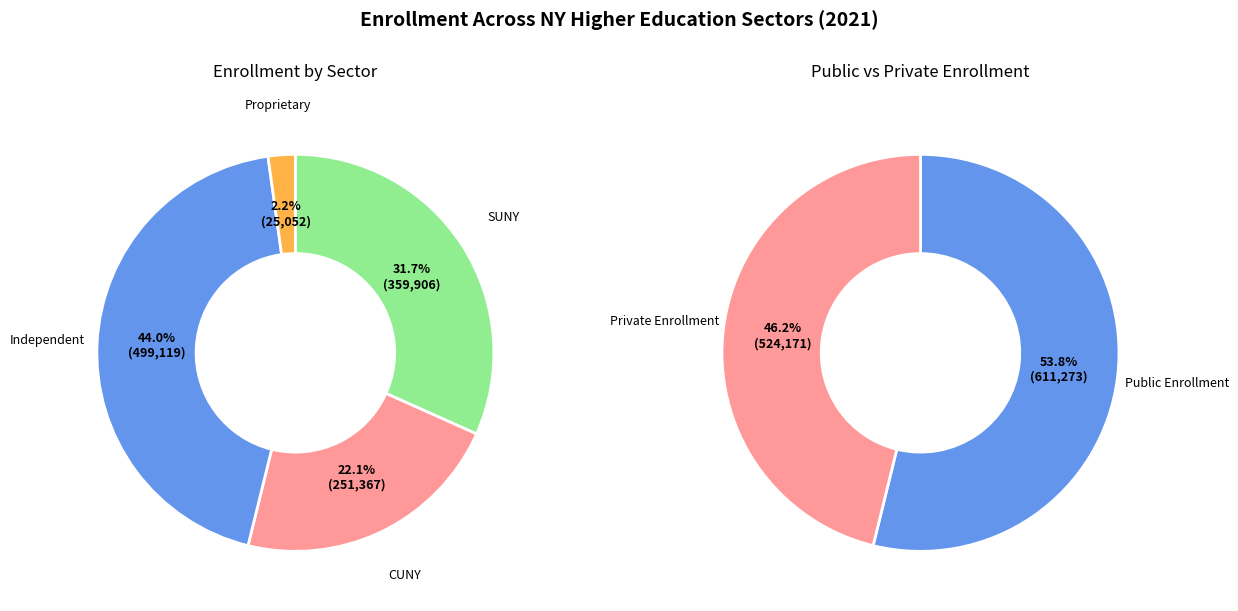

Which category has the smallest portion of the pie?

Proprietary